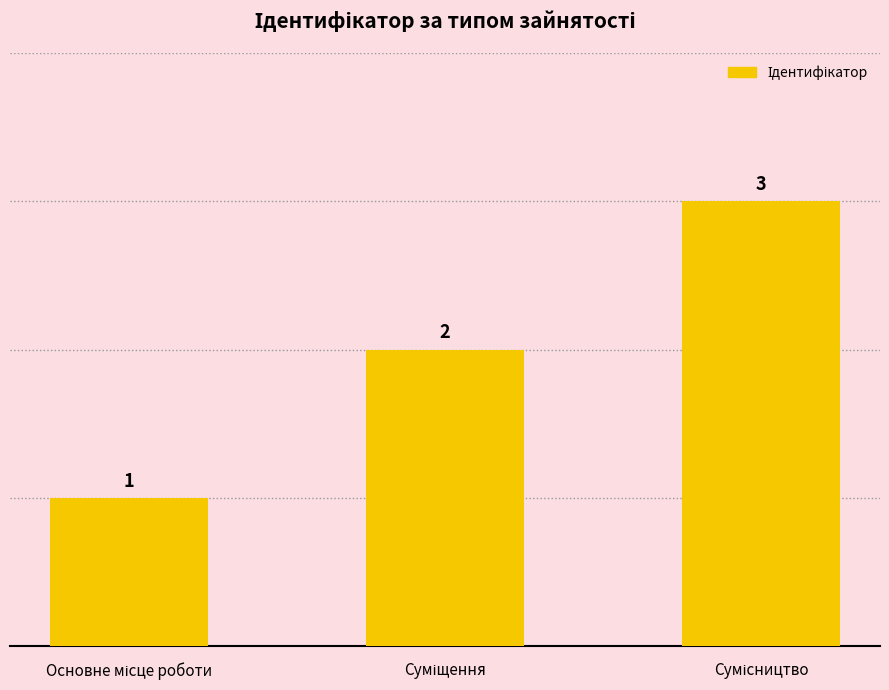

What is the value of the 1st bar from the left?

1